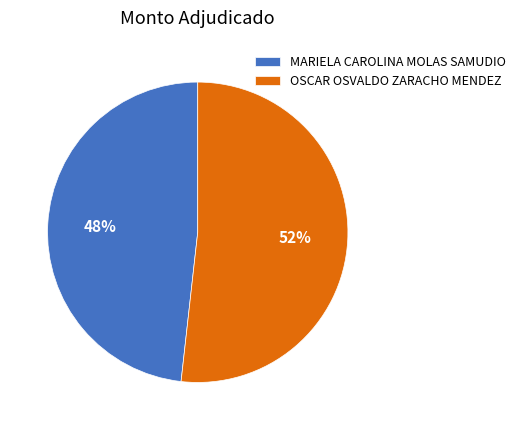

How many segments does this pie chart have?

2